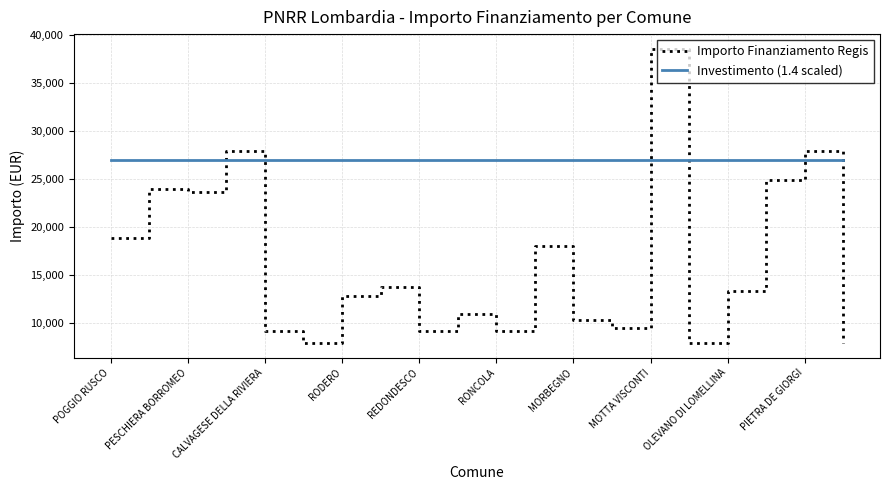

Is this an area chart (filled region under the line)?

No